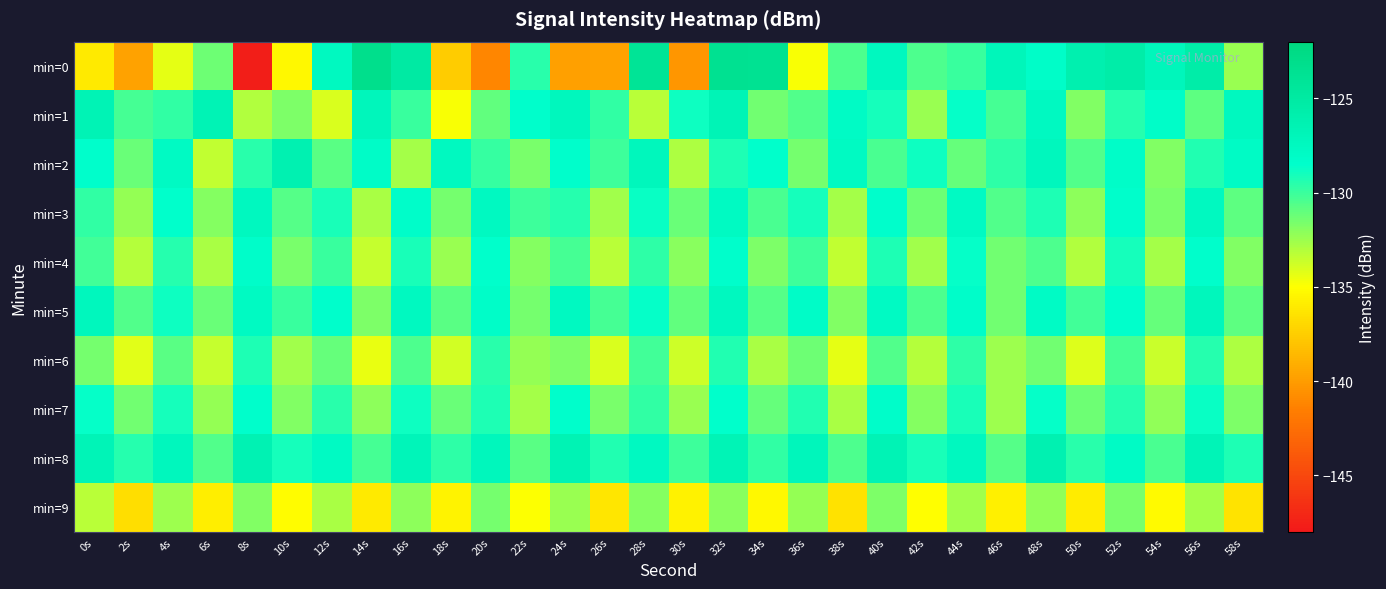

What is the difference between the highest and lowest values at 44s?

5.2